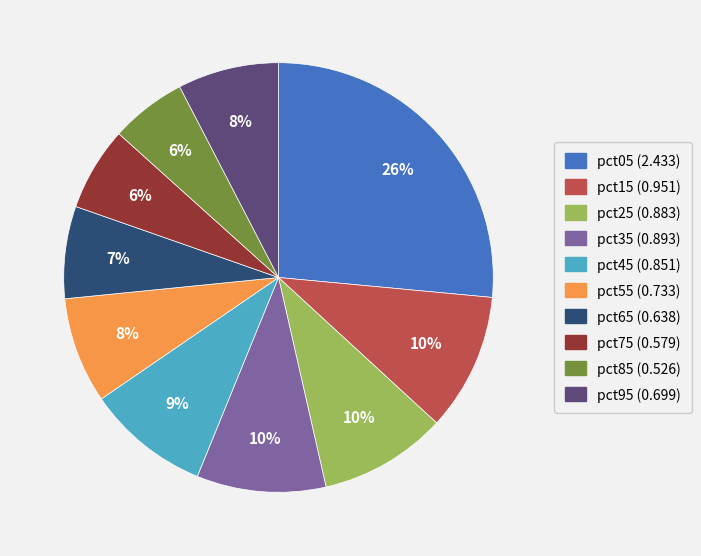

Is there a majority slice in this chart?

No